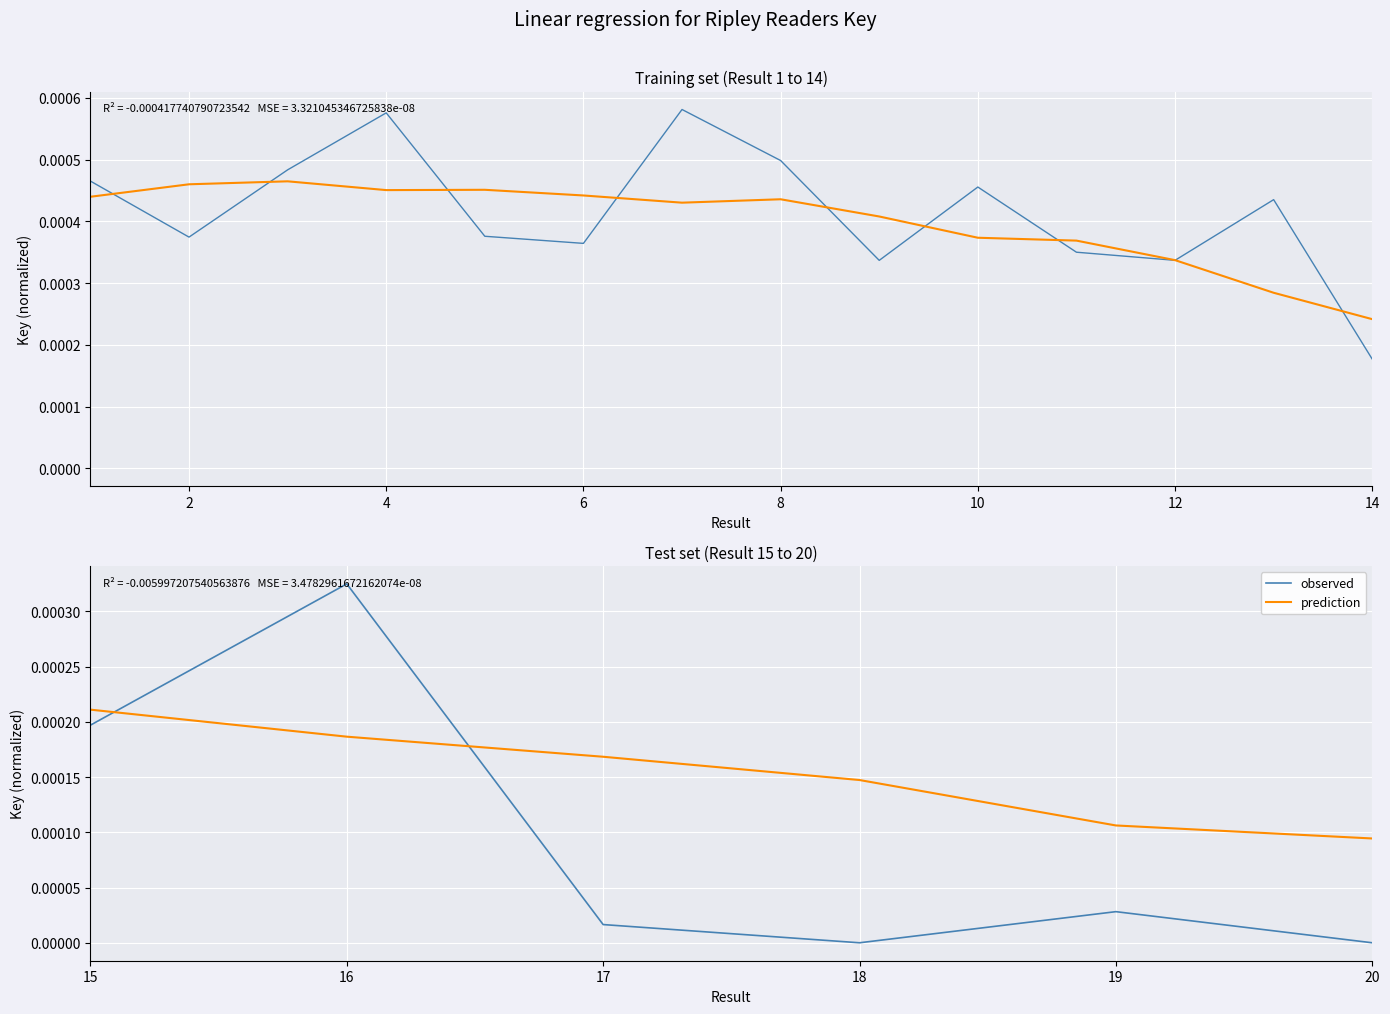

True or false: prediction has more than 2 points higher than both neighbors.

False